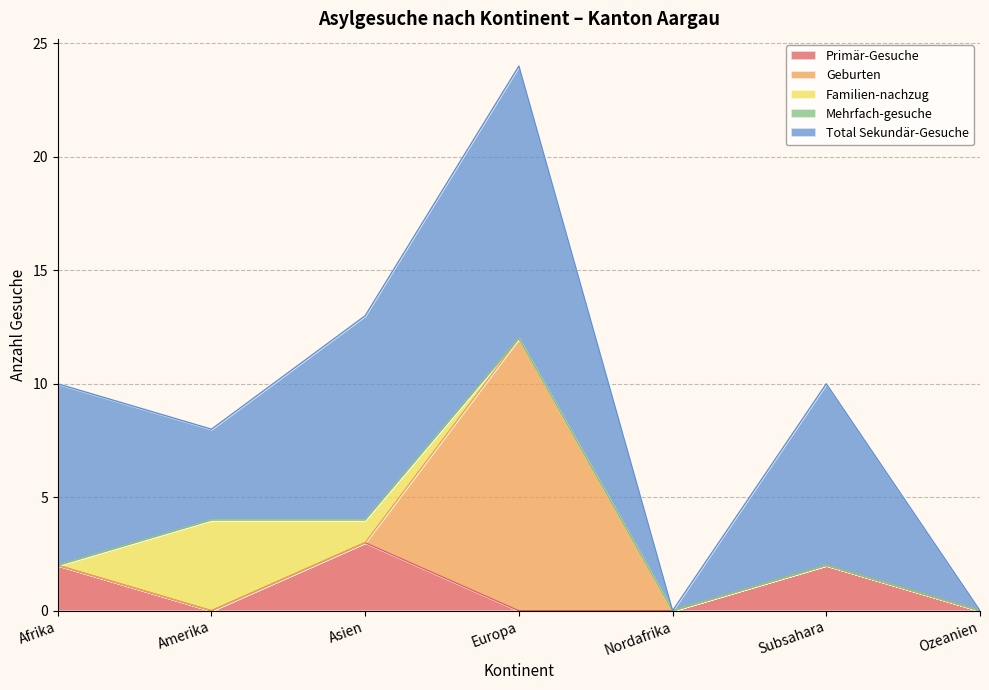

What is the label of the 3rd point from the right?

Nordafrika